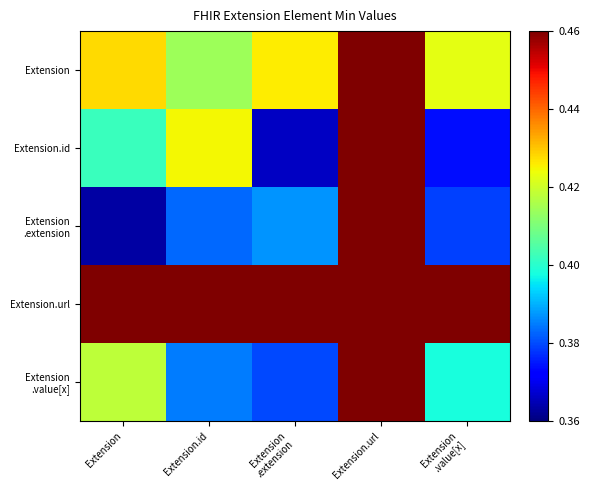

Between Extension
.value[x] and Extension, which is larger?

Extension